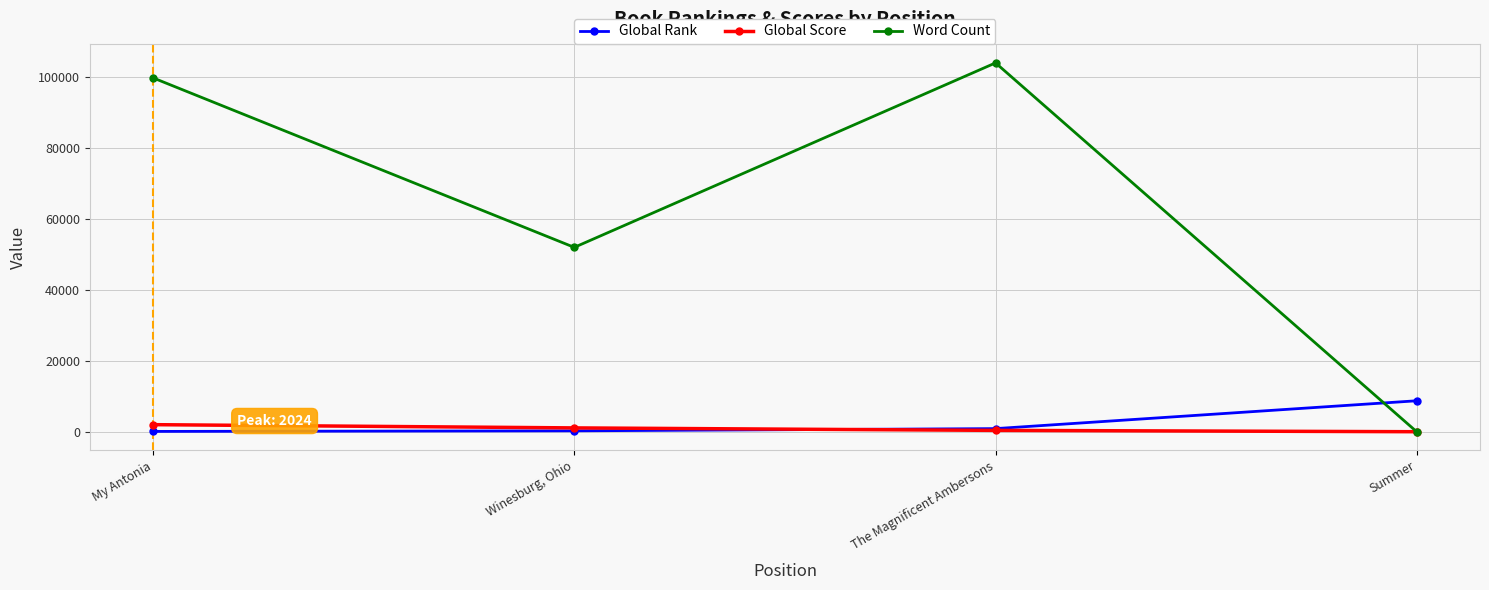

Which series changed the most between My Antonia and The Magnificent Ambersons?

Word Count